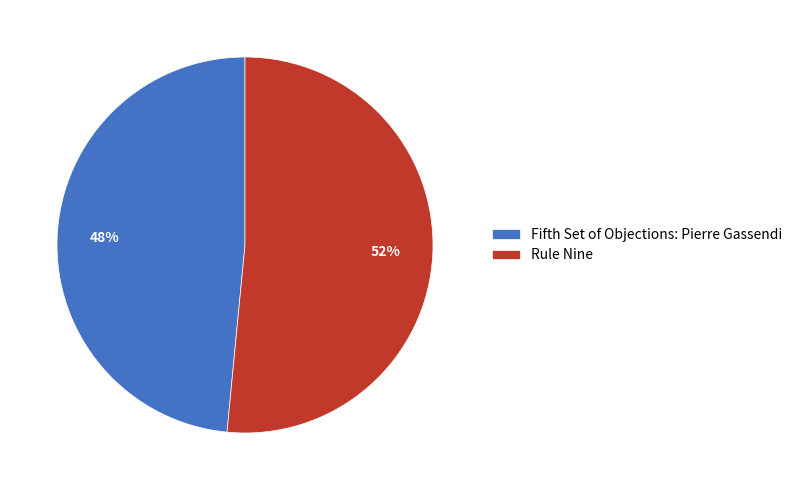

To the nearest percent, what is the average slice percentage?

50%